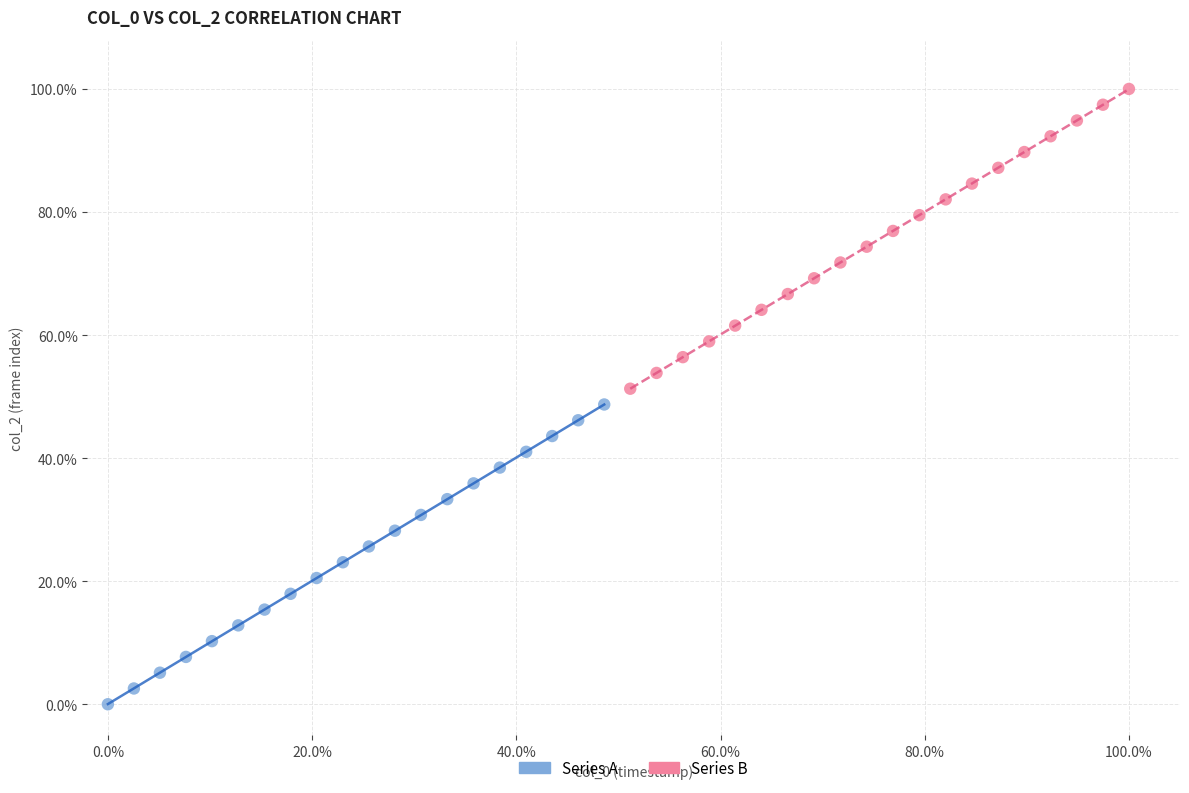

What are all the series names shown in the legend?

Series A, Series B